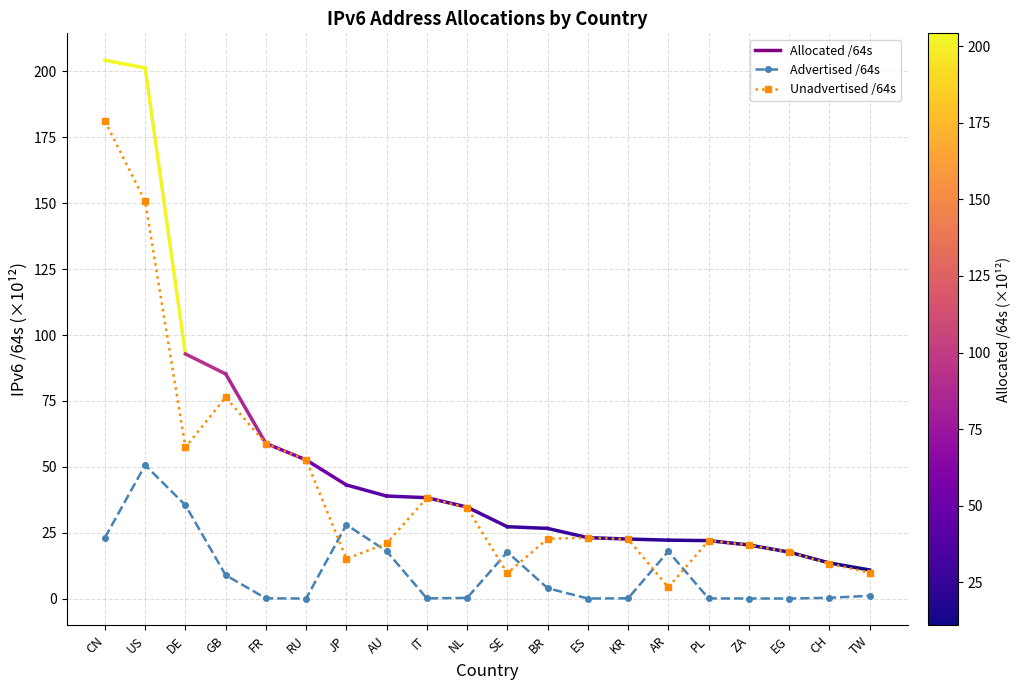

Is this an area chart (filled region under the line)?

No